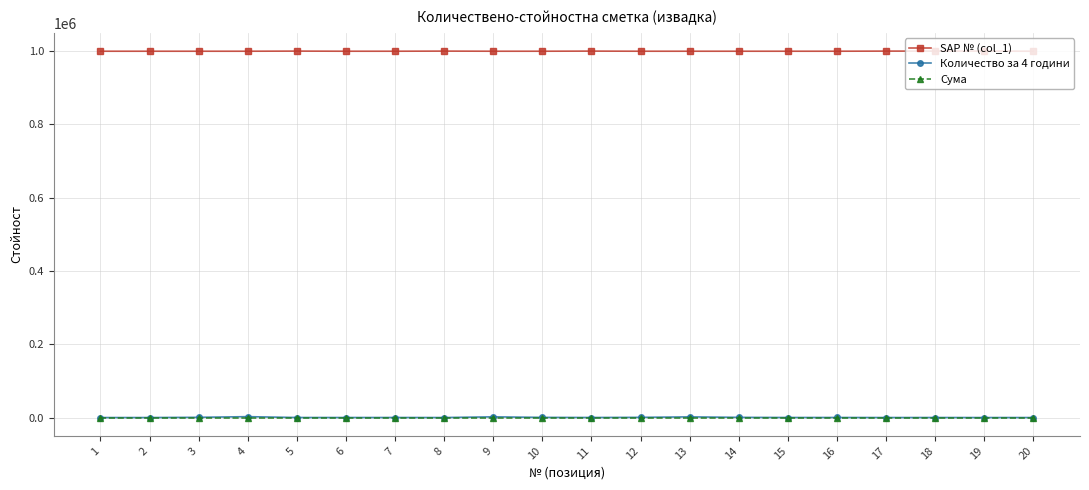

True or false: Количество за 4 години has more than 2 points higher than both neighbors.

True